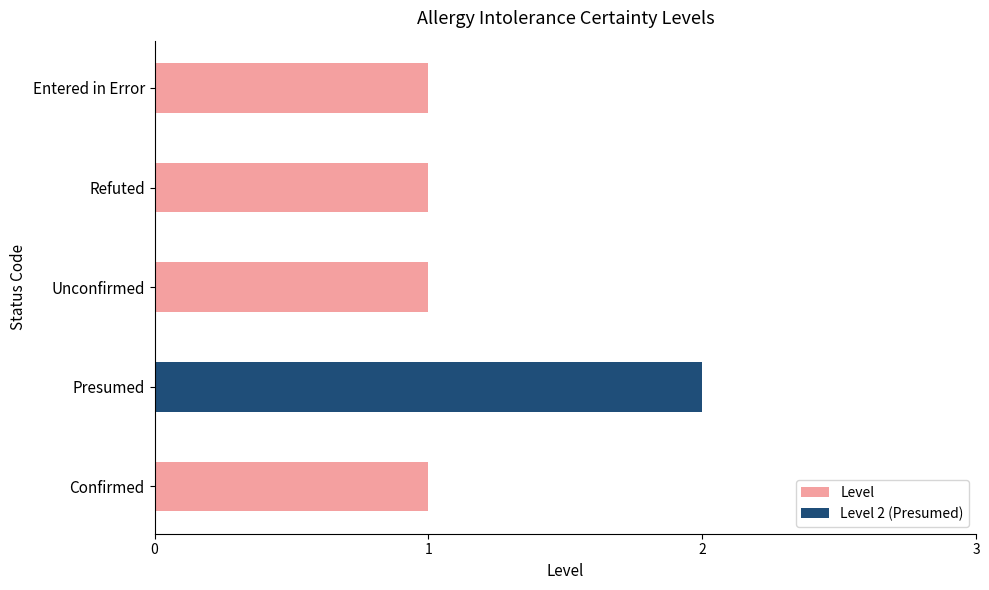

How many categories are shown in the chart?

5